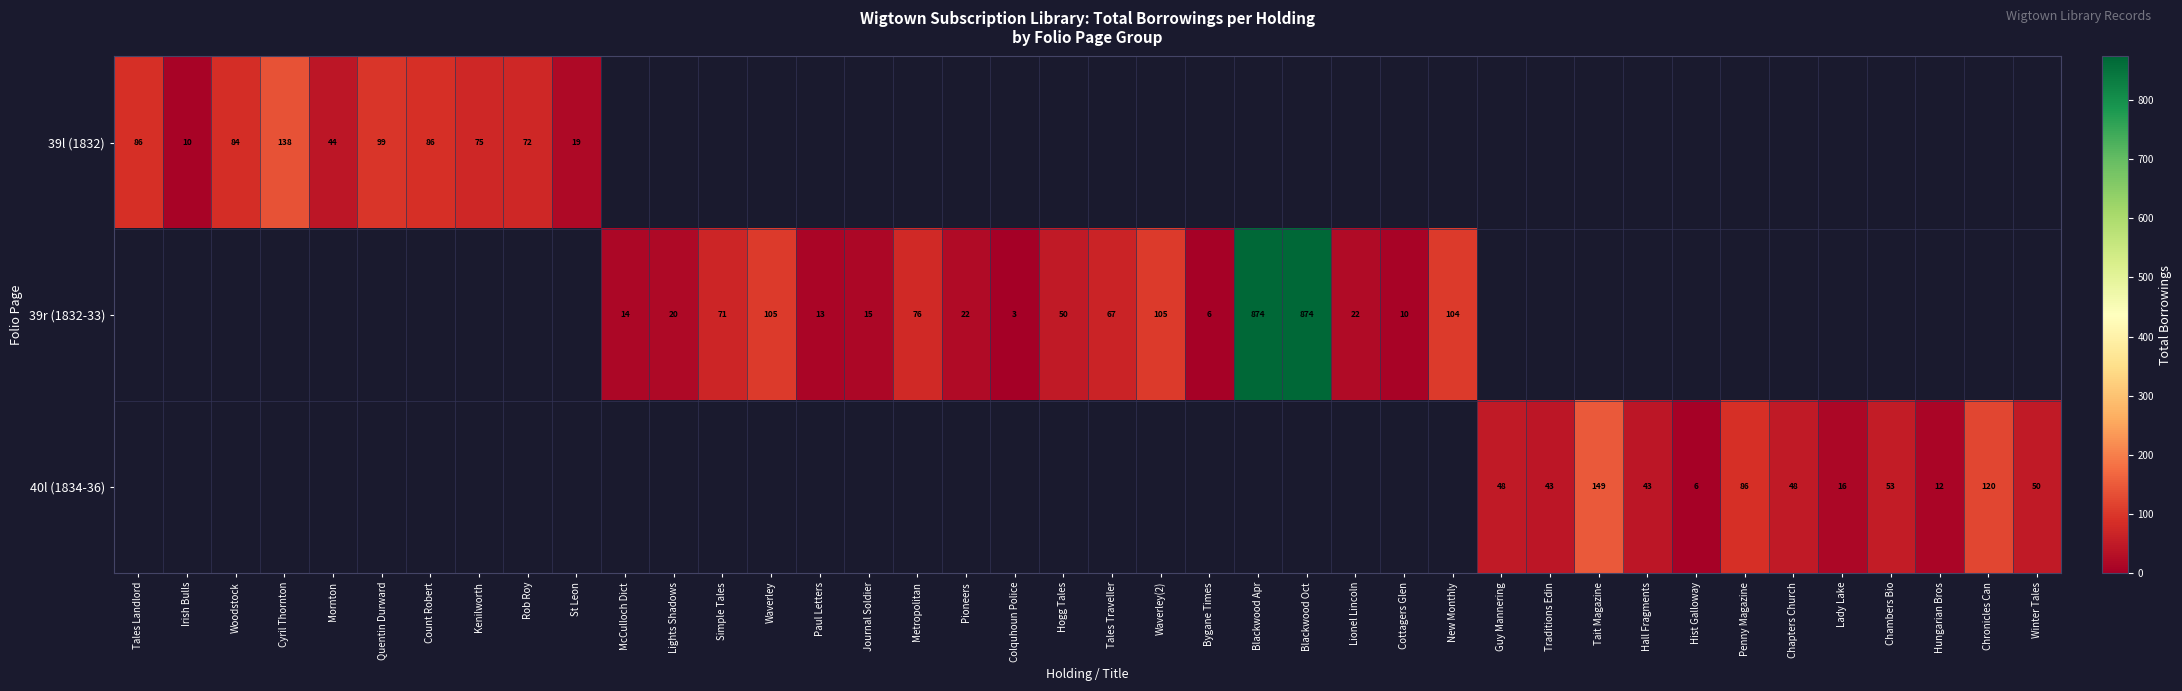

Between Metropolitan and Kenilworth, which is larger?

Kenilworth